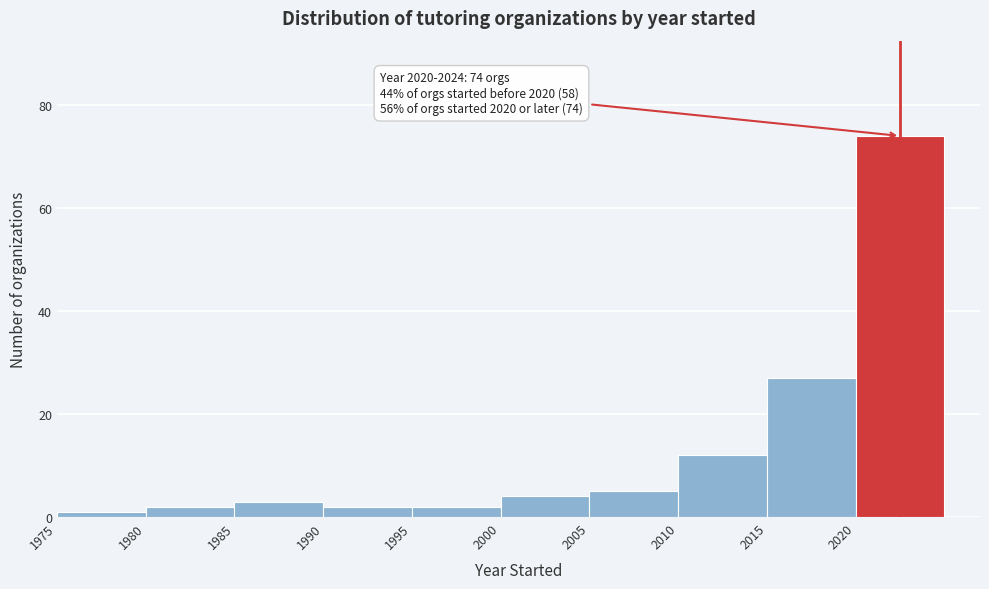

Over which range of the x-axis is the bar tallest?

2020 to 2025